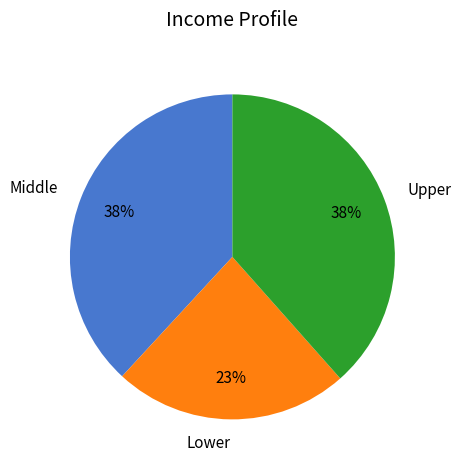

To the nearest percent, what percentage of the pie is Upper?

38%